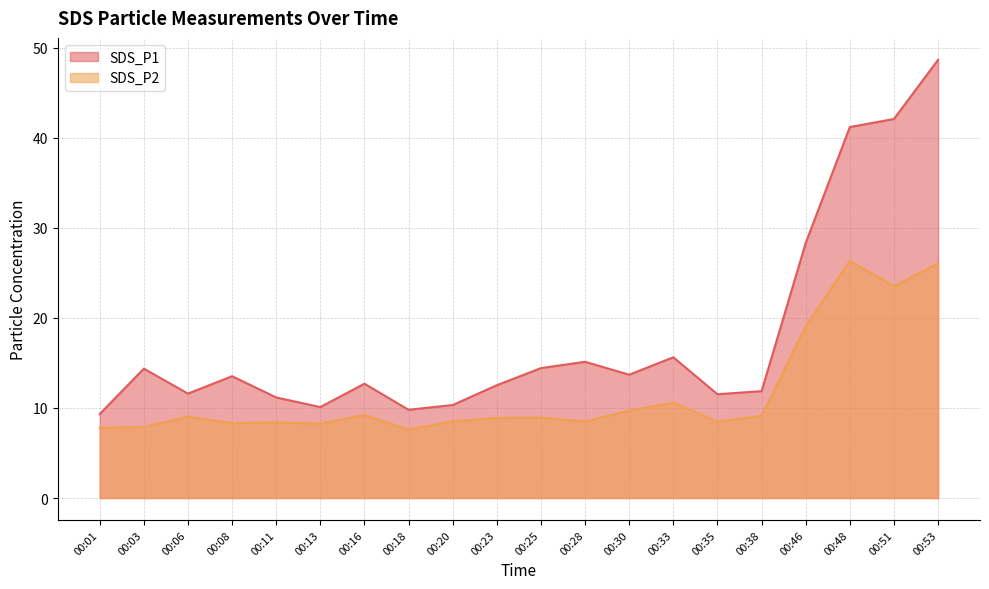

What is the total value across all series at 00:23?

21.4